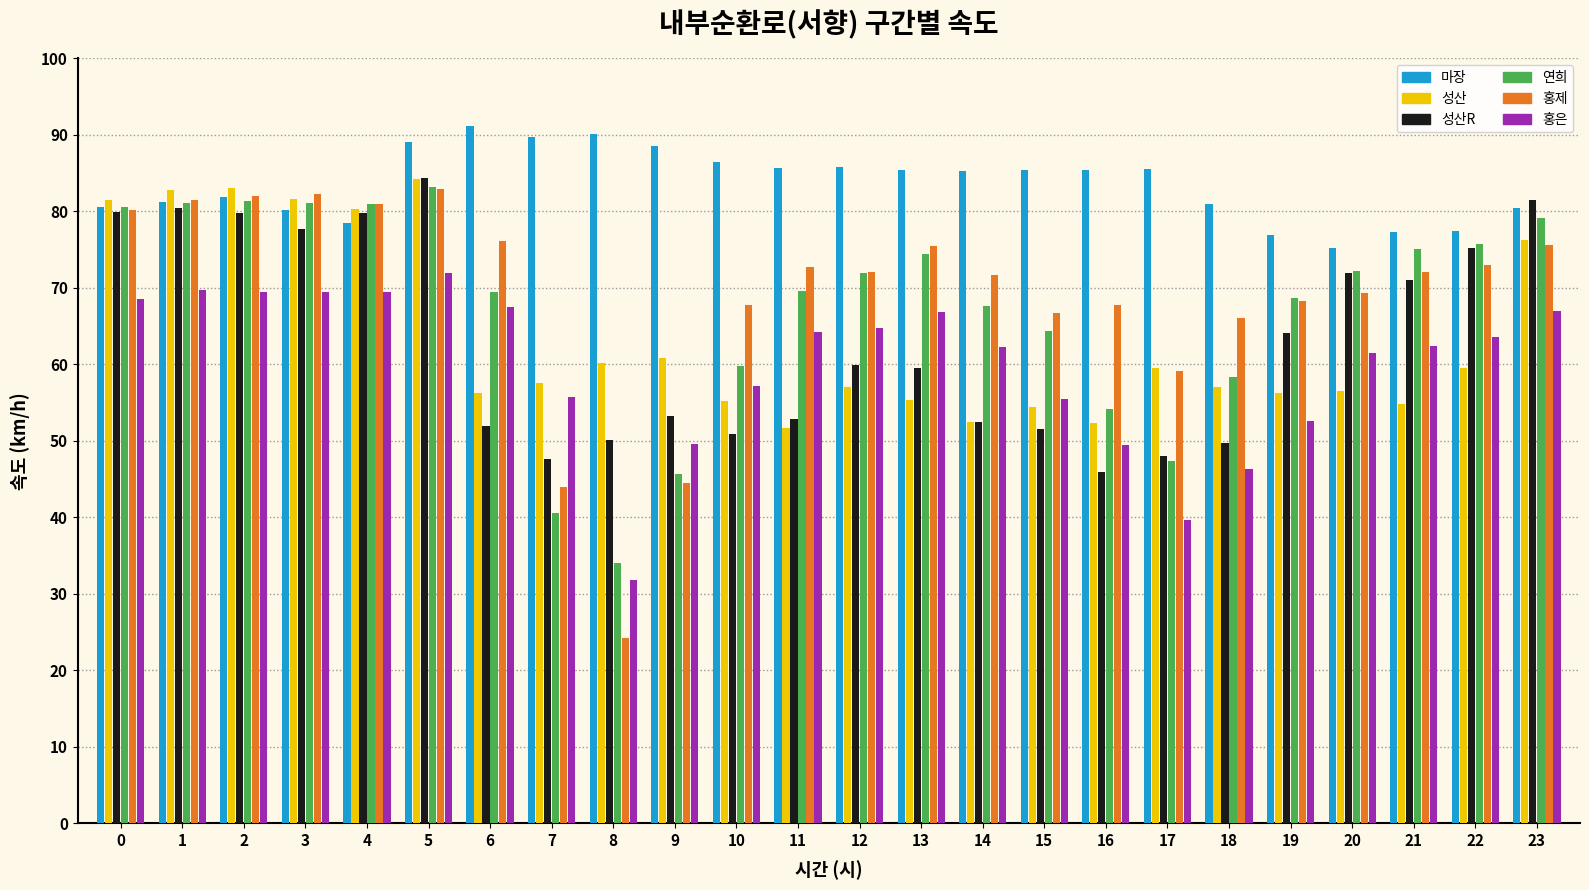

Which category has the lowest value across all series?

8